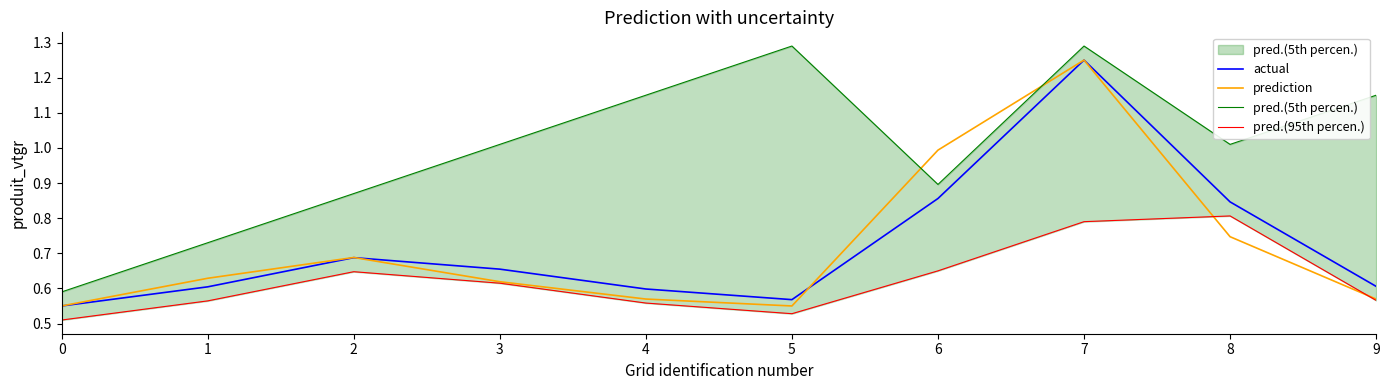

Reading left to right, list all the values displayed in this chart.

actual: 0=0.6	1=0.6	2=0.7	3=0.7	4=0.6	5=0.6	6=0.9	7=1.2	8=0.8	9=0.6
prediction: 0=0.6	1=0.6	2=0.7	3=0.6	4=0.6	5=0.6	6=1.0	7=1.2	8=0.7	9=0.6
pred.(5th percen.): 0=0.6	1=0.7	2=0.9	3=1.0	4=1.1	5=1.3	6=0.9	7=1.3	8=1.0	9=1.1
pred.(95th percen.): 0=0.5	1=0.6	2=0.6	3=0.6	4=0.6	5=0.5	6=0.7	7=0.8	8=0.8	9=0.6